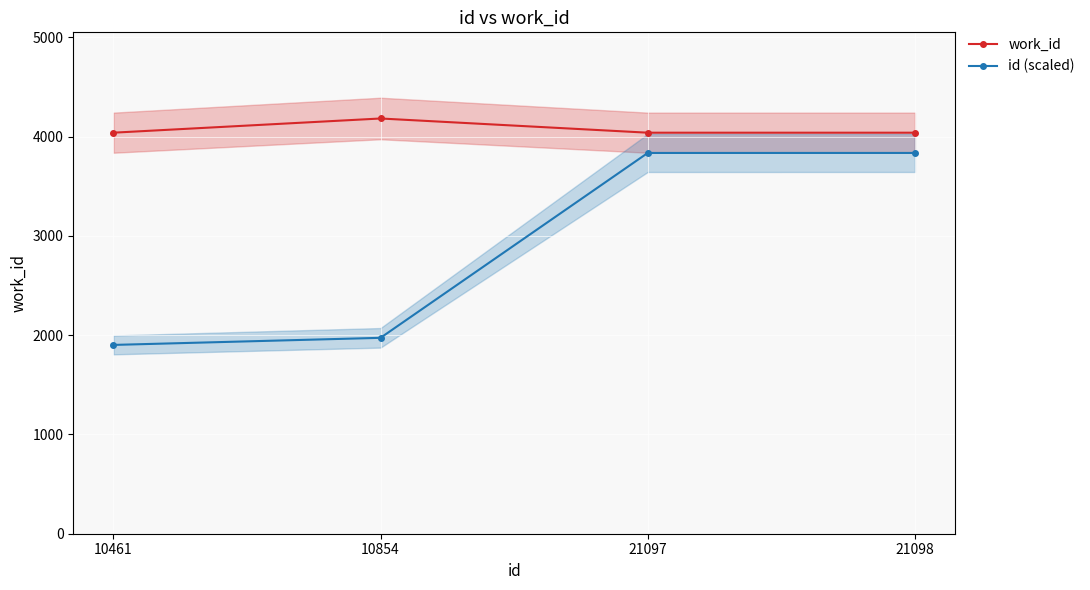

How many series are shown in this chart?

2